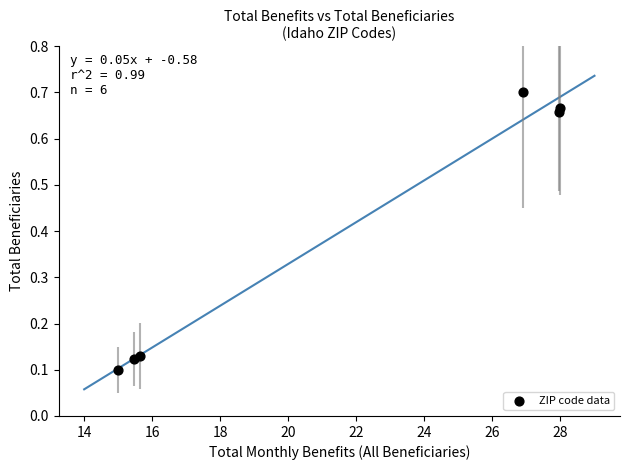

What is the range of X values (max minus min)?

13.0